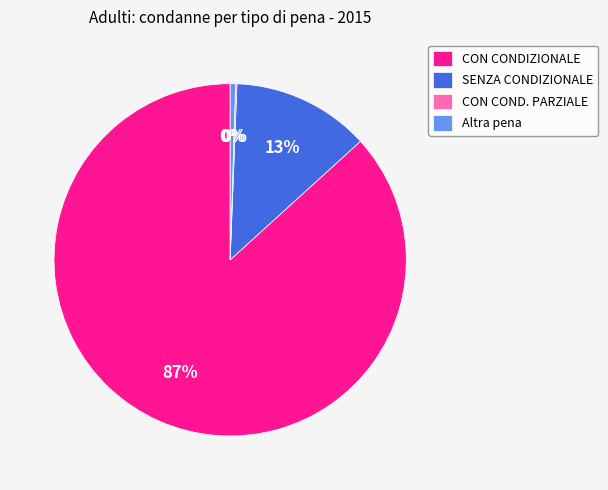

To the nearest percent, what is the difference between the largest and smallest slice percentages?

87%